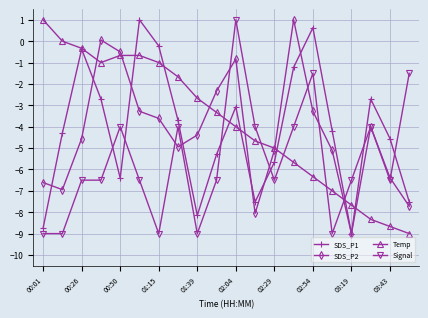

What are all the series names shown in the legend?

SDS_P1, SDS_P2, Temp, Signal